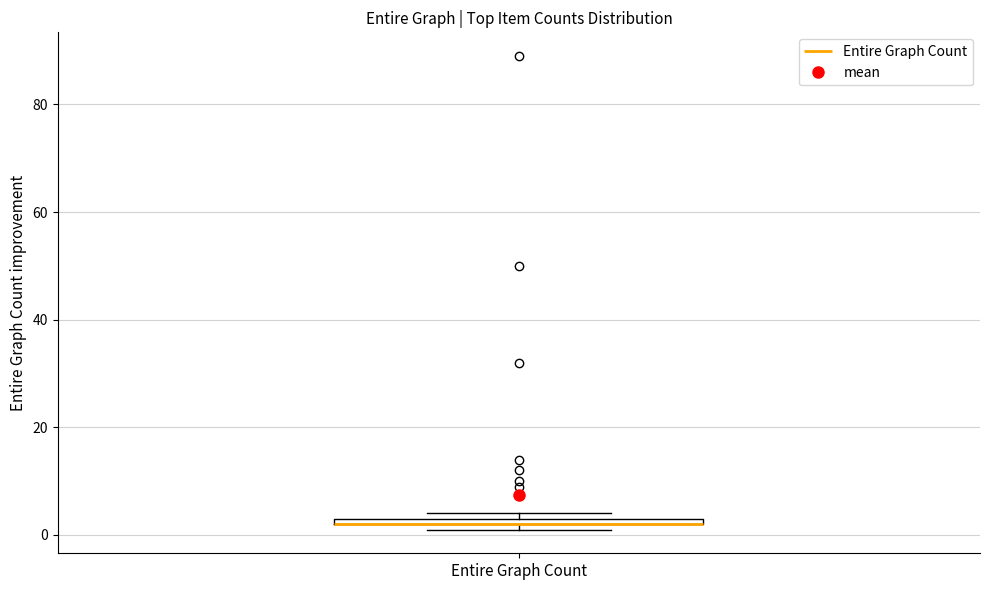

Where is the upper edge of the box for Entire Graph Count on the y-axis? The values are not printed on the chart, so give them approximately, as read against the axis.

4